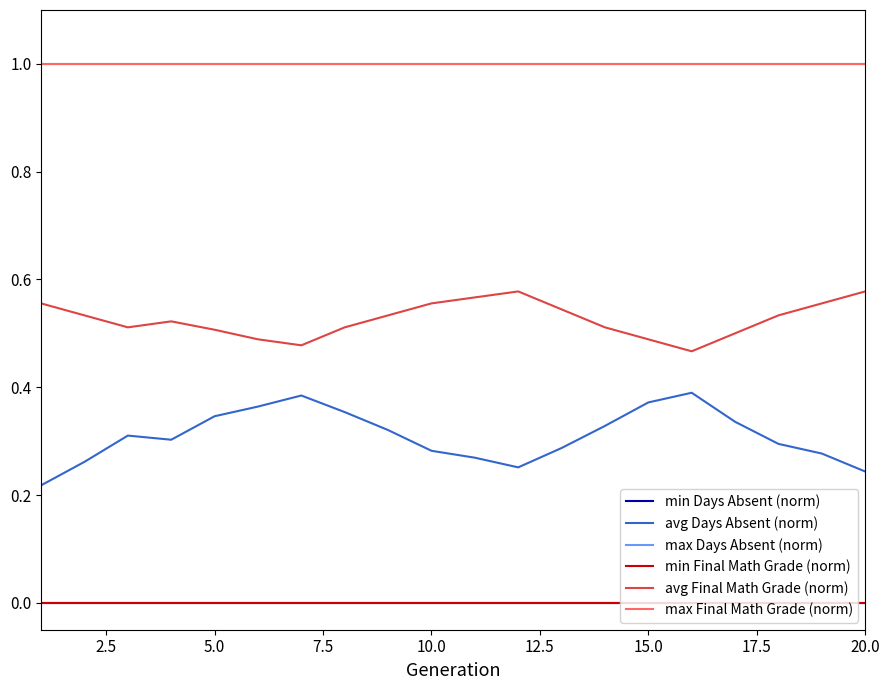

Is this an area chart (filled region under the line)?

No